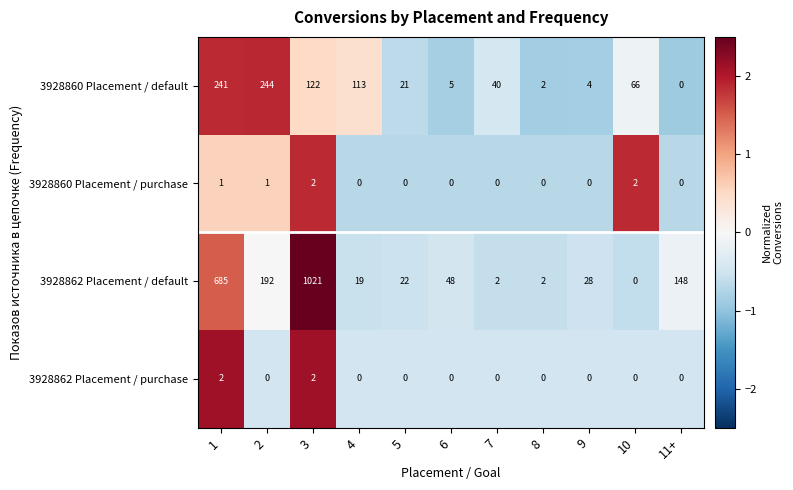

Which series has the widest spread of values?

3928862 Placement / default